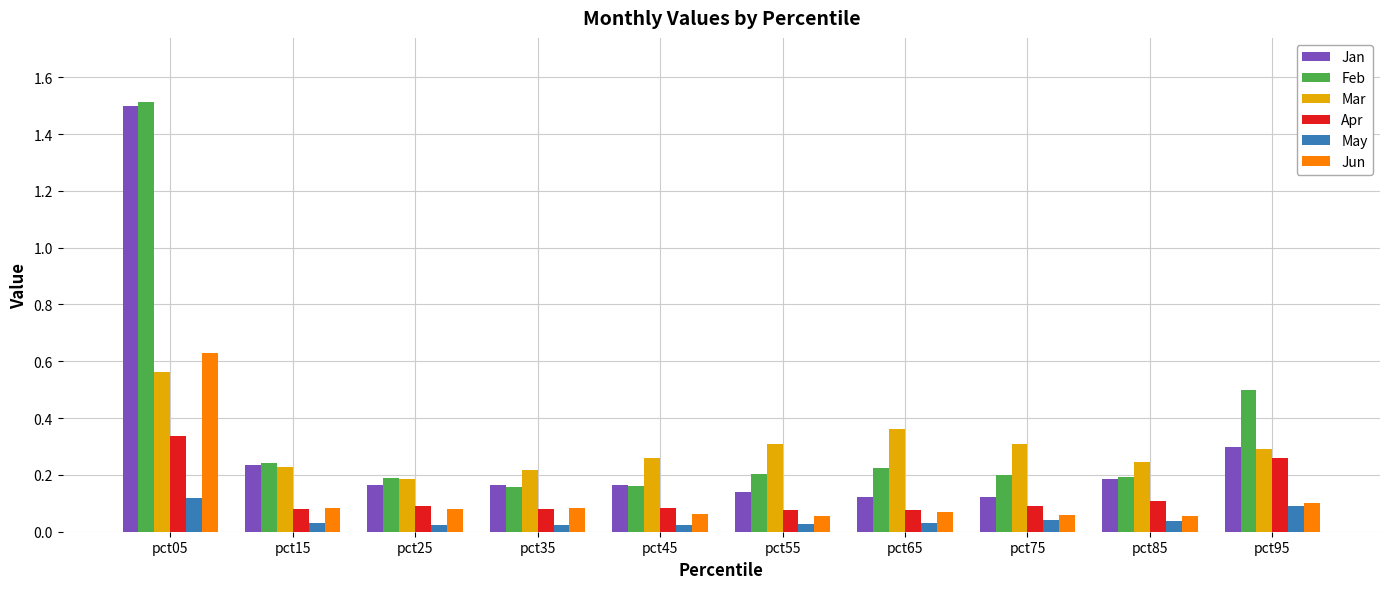

What is the maximum value shown in the chart?

1.5